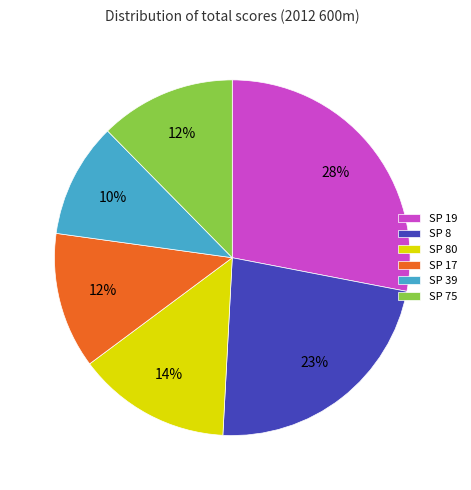

What is the largest slice in the pie chart?

SP 19